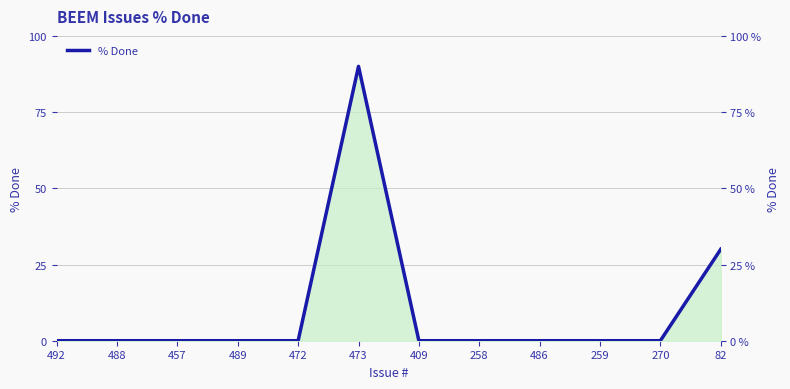

Reading right to left, list all the values displayed in this chart.

30	0	0	0	0	0	90	0	0	0	0	0